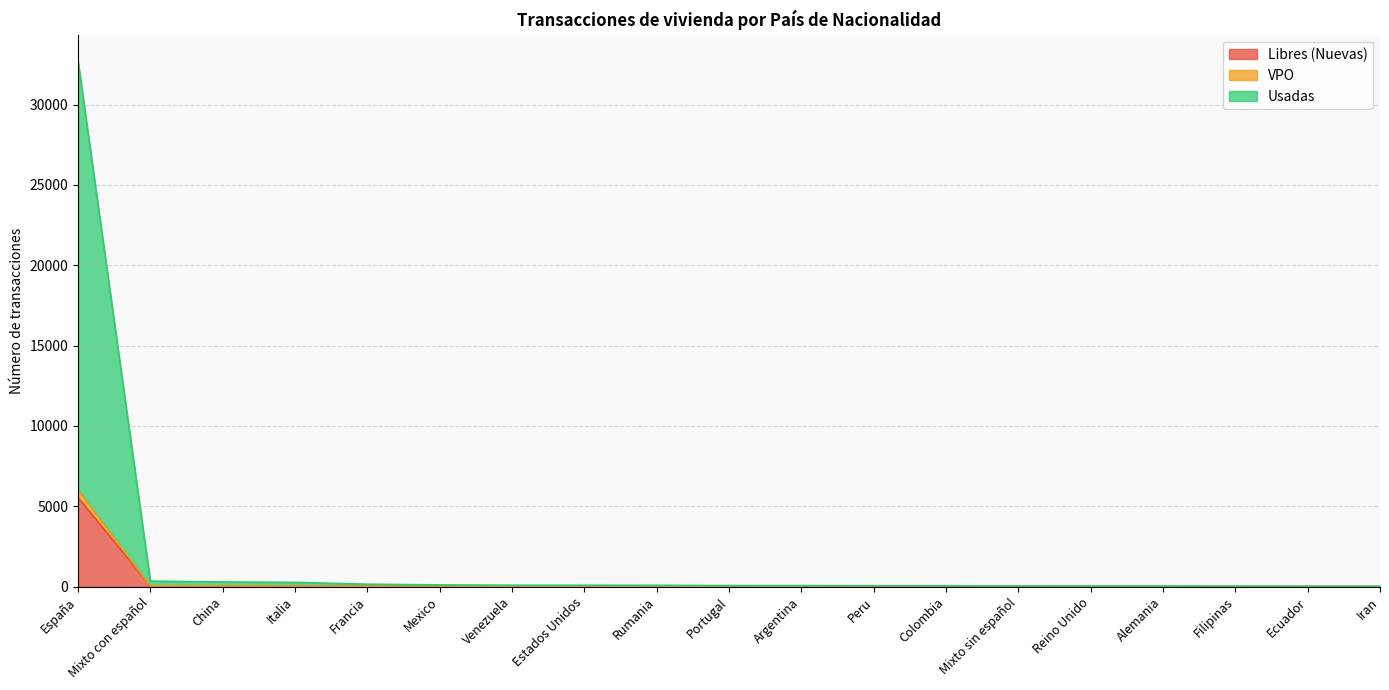

What is the average value of the Libres (Nuevas) series?

304